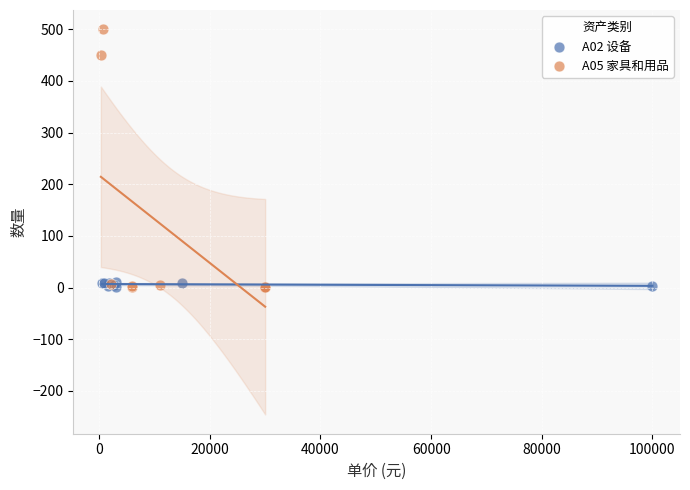

Which series contains the highest Y value?

A05 家具和用品